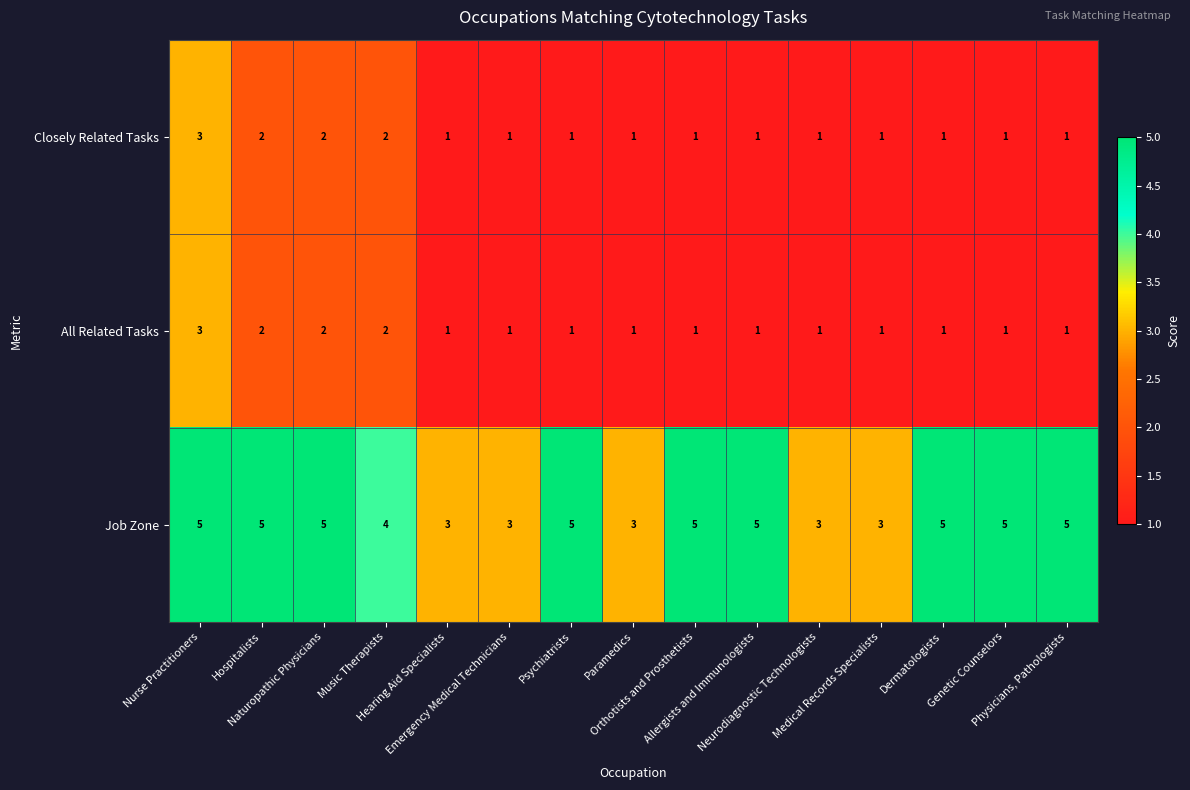

What is the greatest value displayed?

5